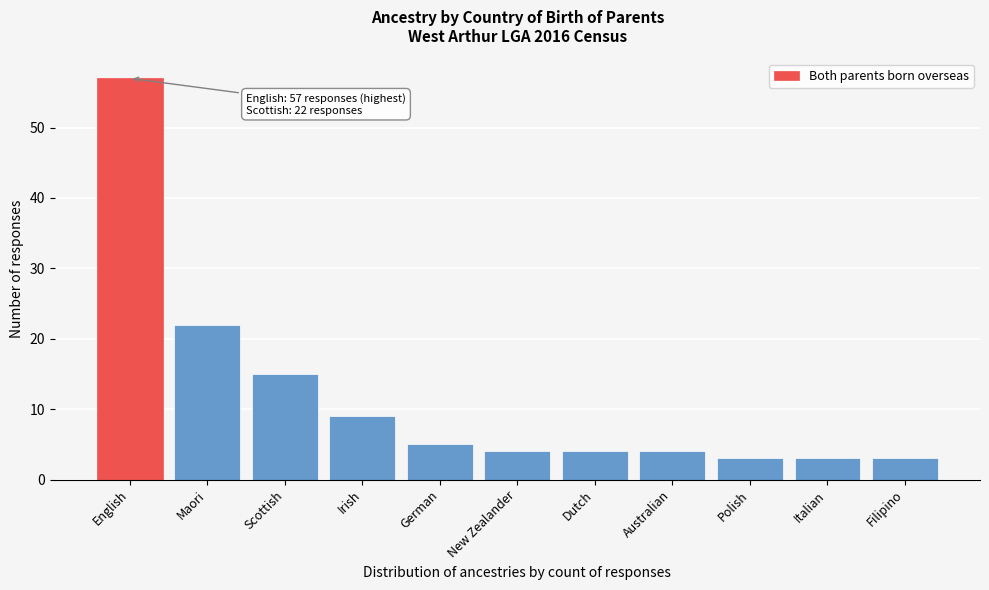

Reading left to right, what are all the values shown in this chart?

57	22	15	9	5	4	4	4	3	3	3